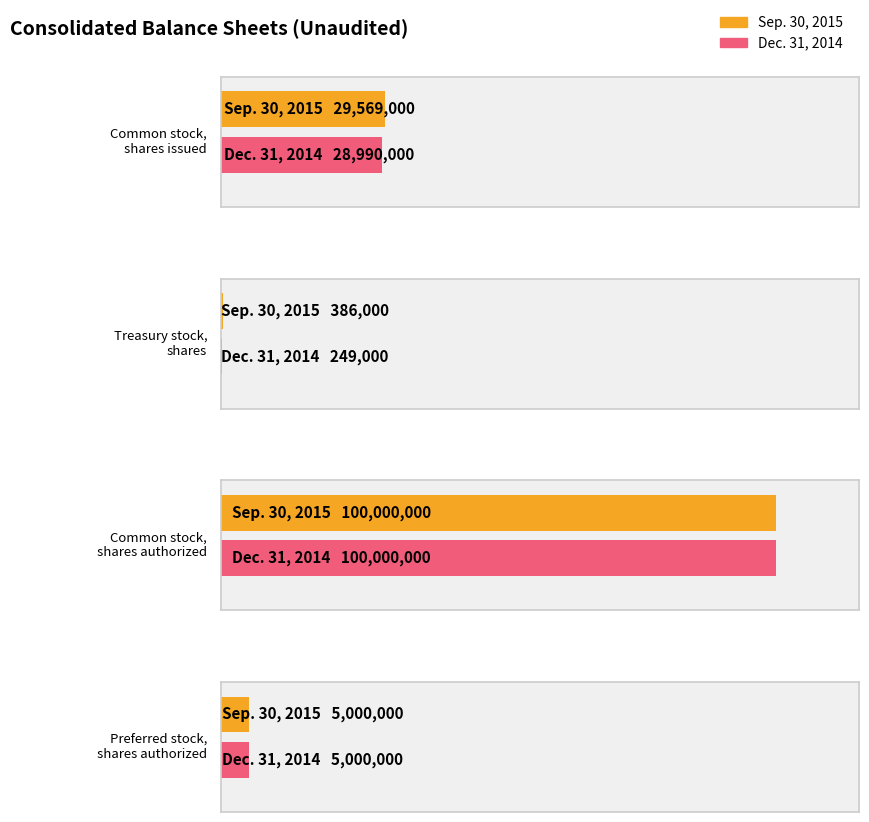

What is the smallest value displayed?

249000